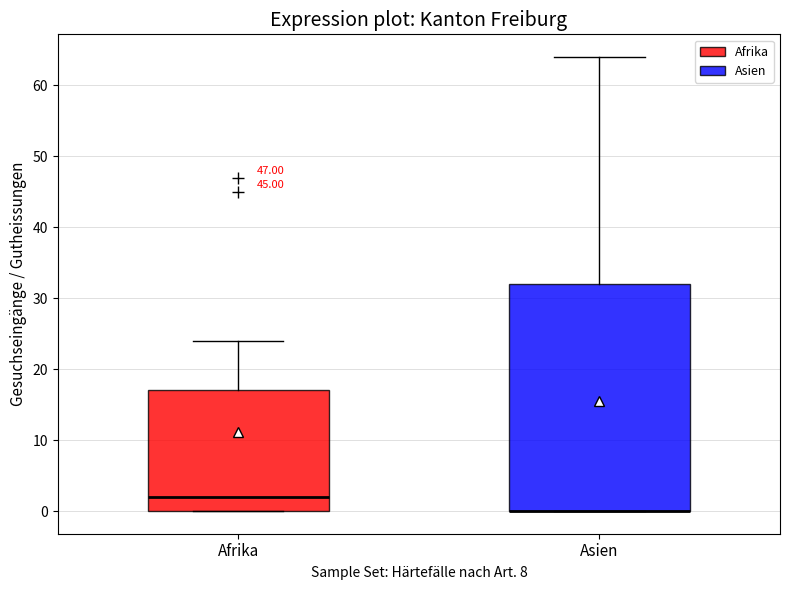

Reading left to right, read every box against the y-axis: the position of its median line, the range the box covers, and the ends of its whiskers. The values are not printed on the chart, so give them approximately, as read against the axis.

Afrika: median 2, box 0 to 17, whiskers 0 to 24
Asien: median 0 (drawn on the box's lower edge), box 0 to 32, whiskers 0 to 64